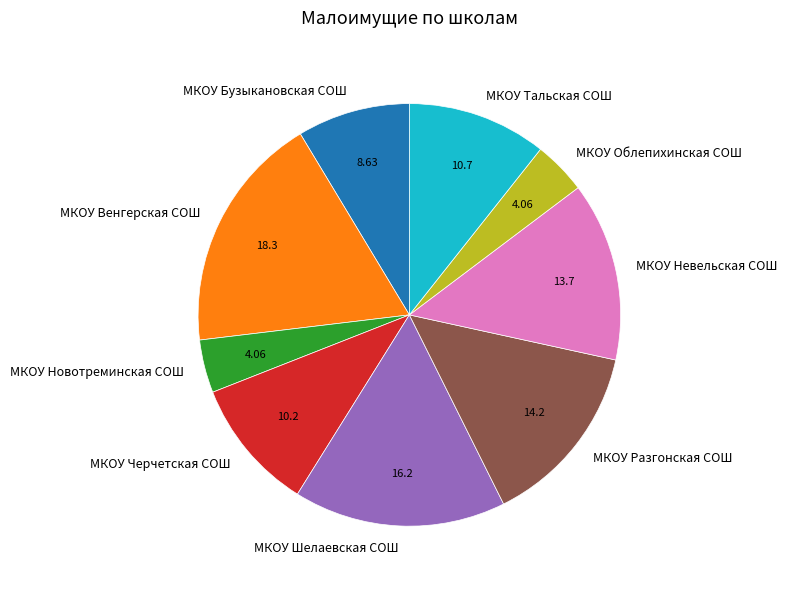

Is the sum of МКОУ Черчетская СОШ and МКОУ Облепихинская СОШ greater than half?

No